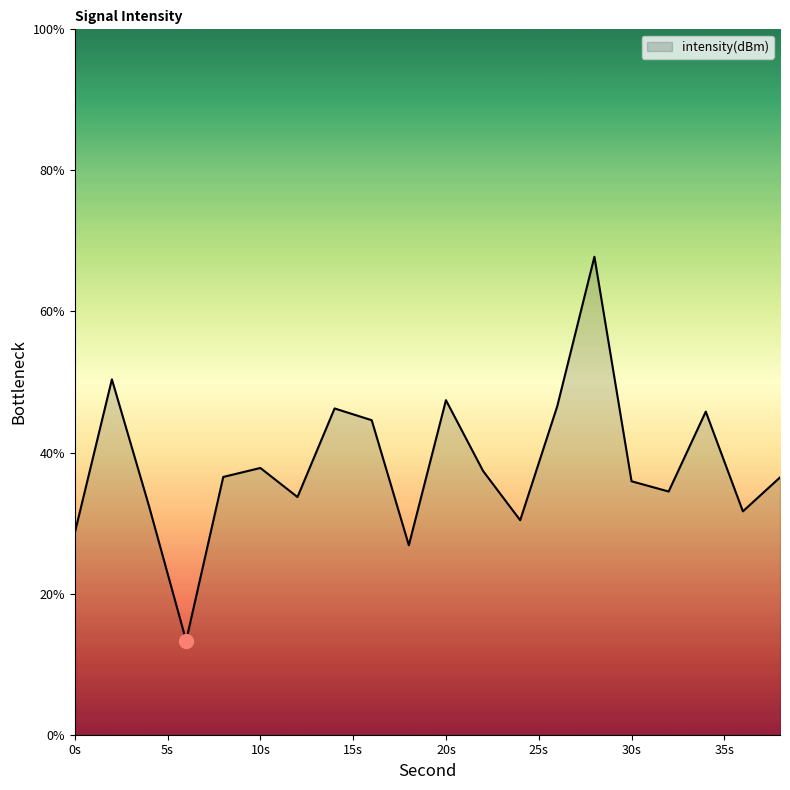

What is the minimum value shown in the chart?

13.3